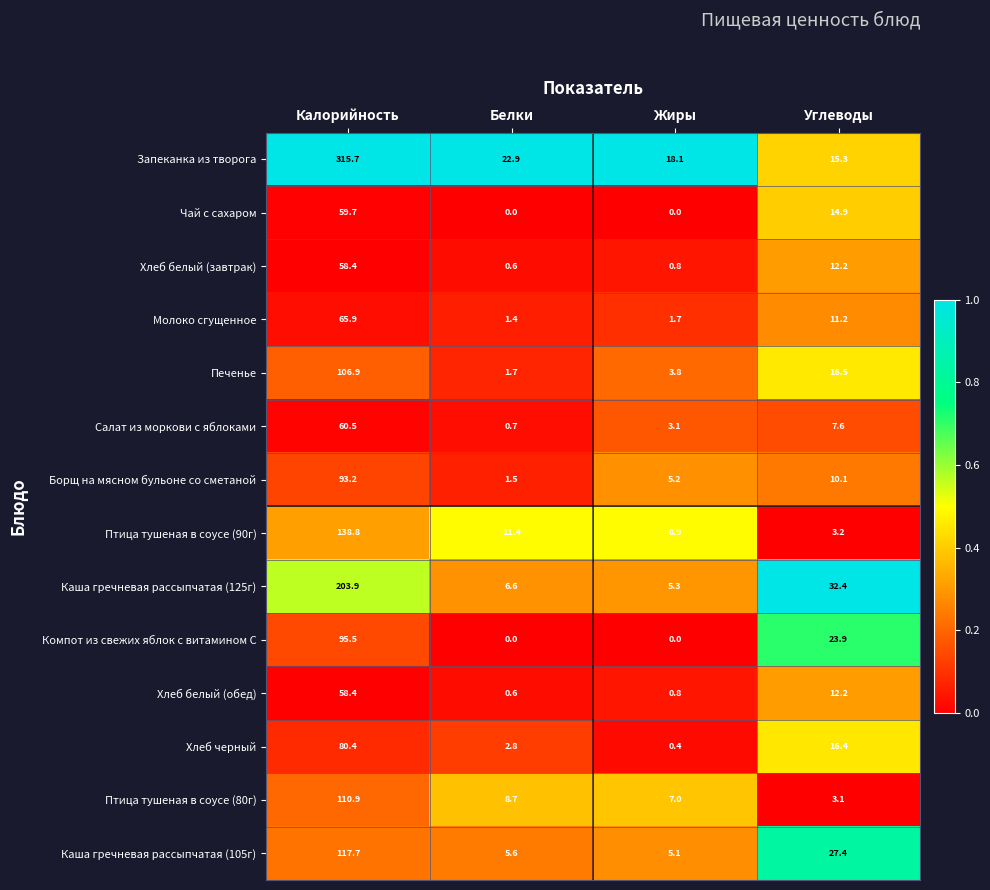

What is the maximum value shown in the chart?

315.7